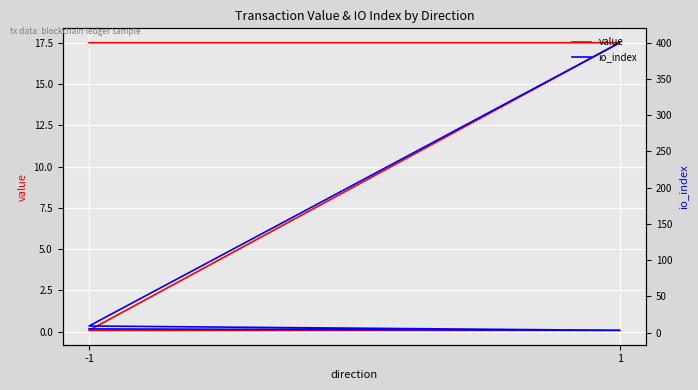

Does the chart display data point markers on the line(s)?

No